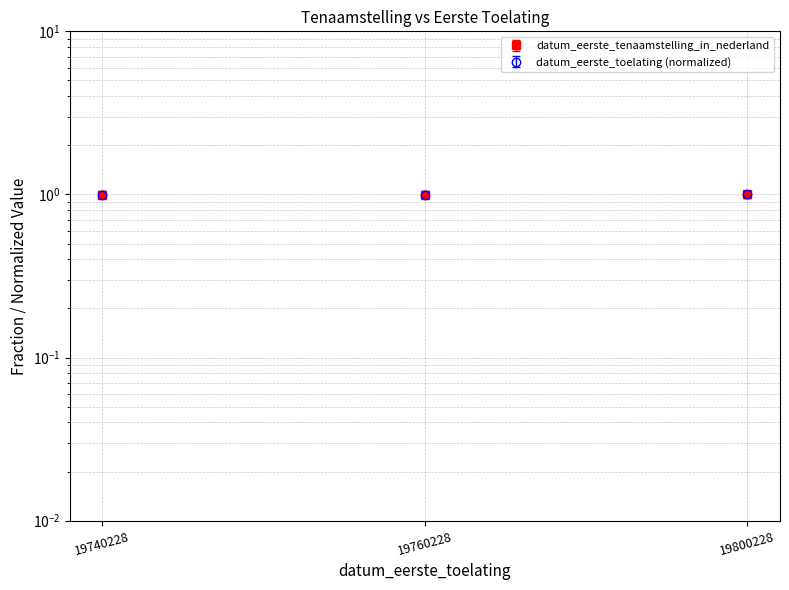

Count the number of categories in the chart.

3